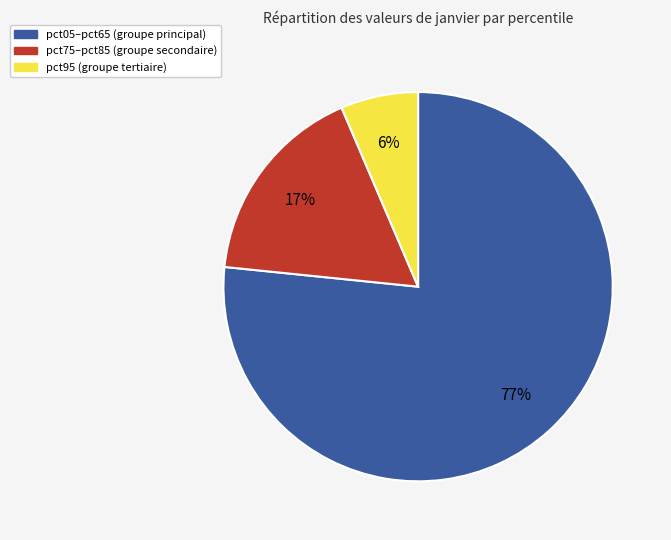

Is there any slice that represents more than half of the pie?

Yes